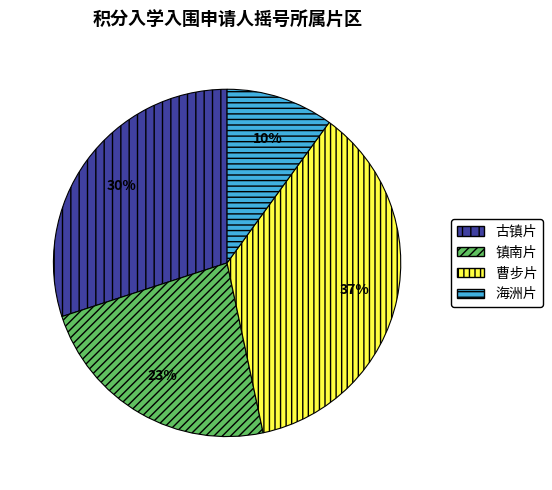

What percentage is the 海洲片 slice, to the nearest percent?

10%